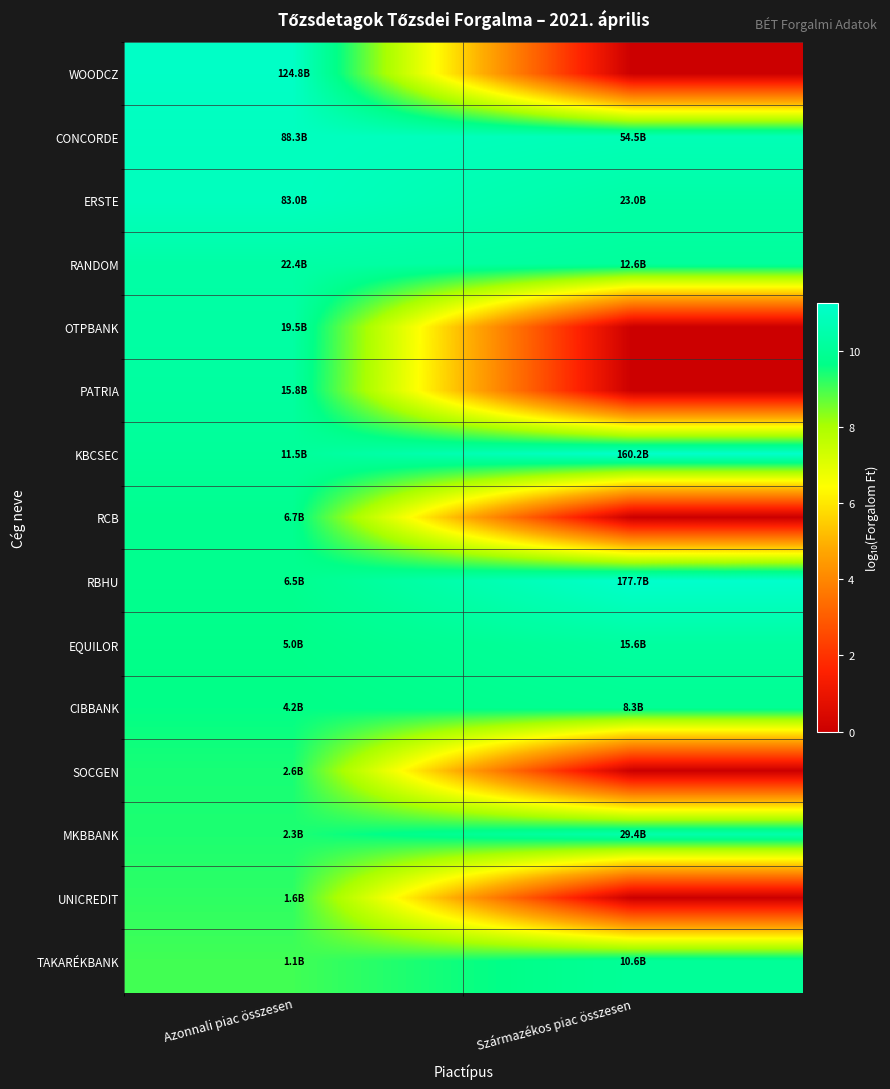

Reading right to left, transcribe all the data shown in this chart.

WOODCZ: Származékos piac összesen=0.0	Azonnali piac összesen=11.1
CONCORDE: Származékos piac összesen=10.7	Azonnali piac összesen=10.9
ERSTE: Származékos piac összesen=10.4	Azonnali piac összesen=10.9
RANDOM: Származékos piac összesen=10.1	Azonnali piac összesen=10.3
OTPBANK: Származékos piac összesen=0.0	Azonnali piac összesen=10.3
PATRIA: Származékos piac összesen=0.0	Azonnali piac összesen=10.2
KBCSEC: Származékos piac összesen=11.2	Azonnali piac összesen=10.1
RCB: Származékos piac összesen=0.0	Azonnali piac összesen=9.8
RBHU: Származékos piac összesen=11.2	Azonnali piac összesen=9.8
EQUILOR: Származékos piac összesen=10.2	Azonnali piac összesen=9.7
CIBBANK: Származékos piac összesen=9.9	Azonnali piac összesen=9.6
SOCGEN: Származékos piac összesen=0.0	Azonnali piac összesen=9.4
MKBBANK: Származékos piac összesen=10.5	Azonnali piac összesen=9.4
UNICREDIT: Származékos piac összesen=0.0	Azonnali piac összesen=9.2
TAKARÉKBANK: Származékos piac összesen=10.0	Azonnali piac összesen=9.0